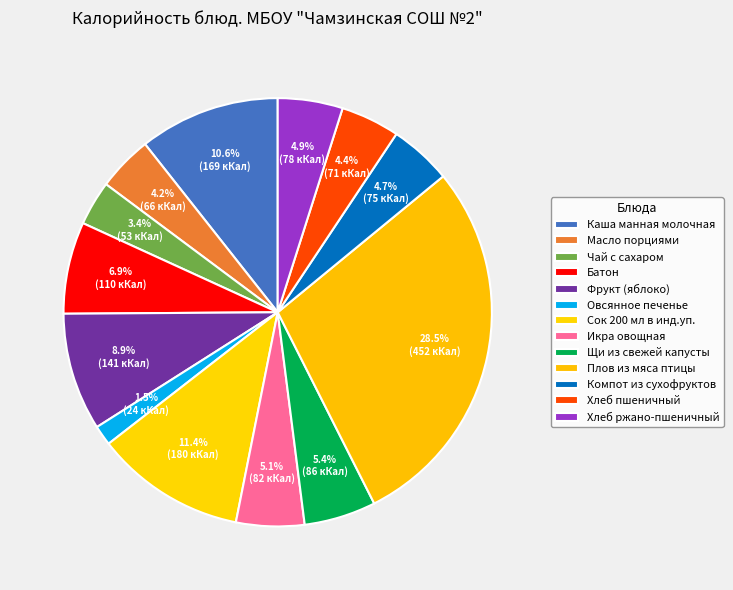

How many slices are in this pie chart?

13